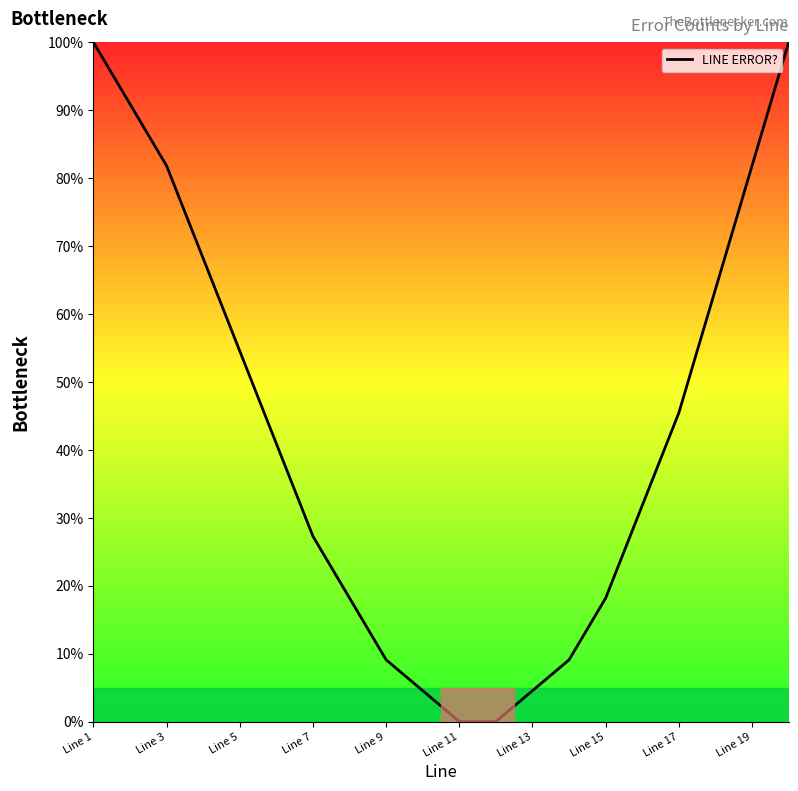

What is the difference between the maximum and minimum values?

100.0